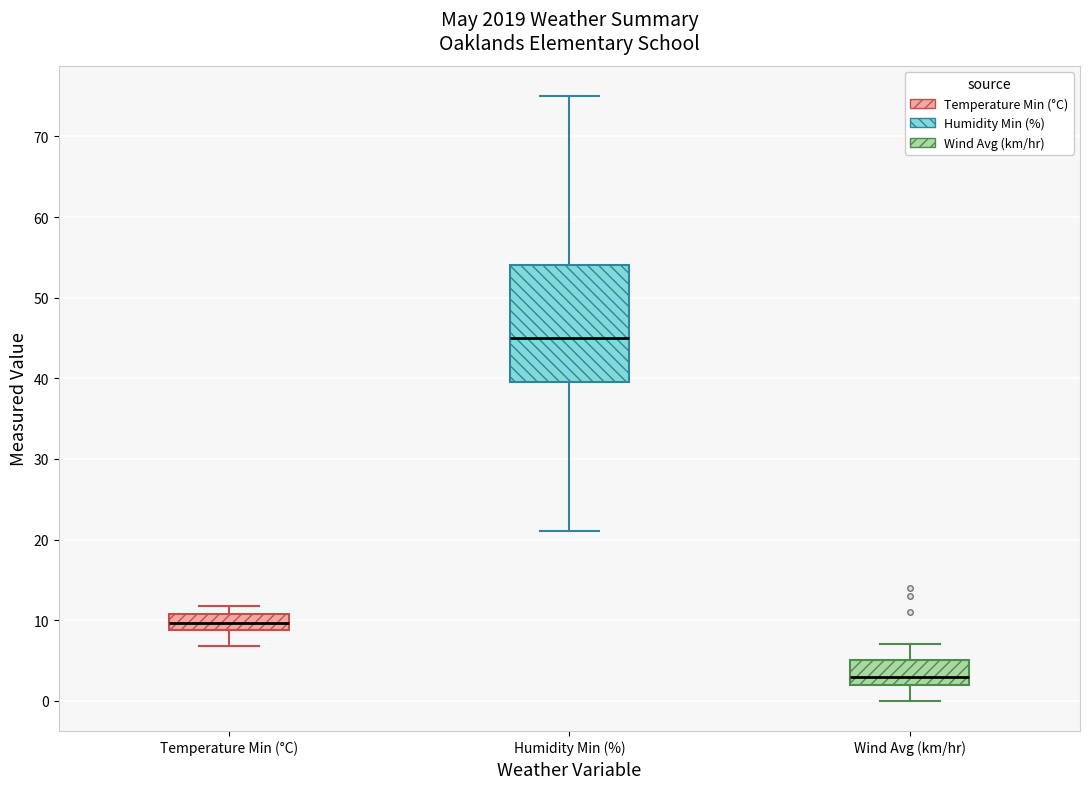

Where is the upper edge of the box for Temperature Min (°C) on the y-axis? The values are not printed on the chart, so give them approximately, as read against the axis.

11